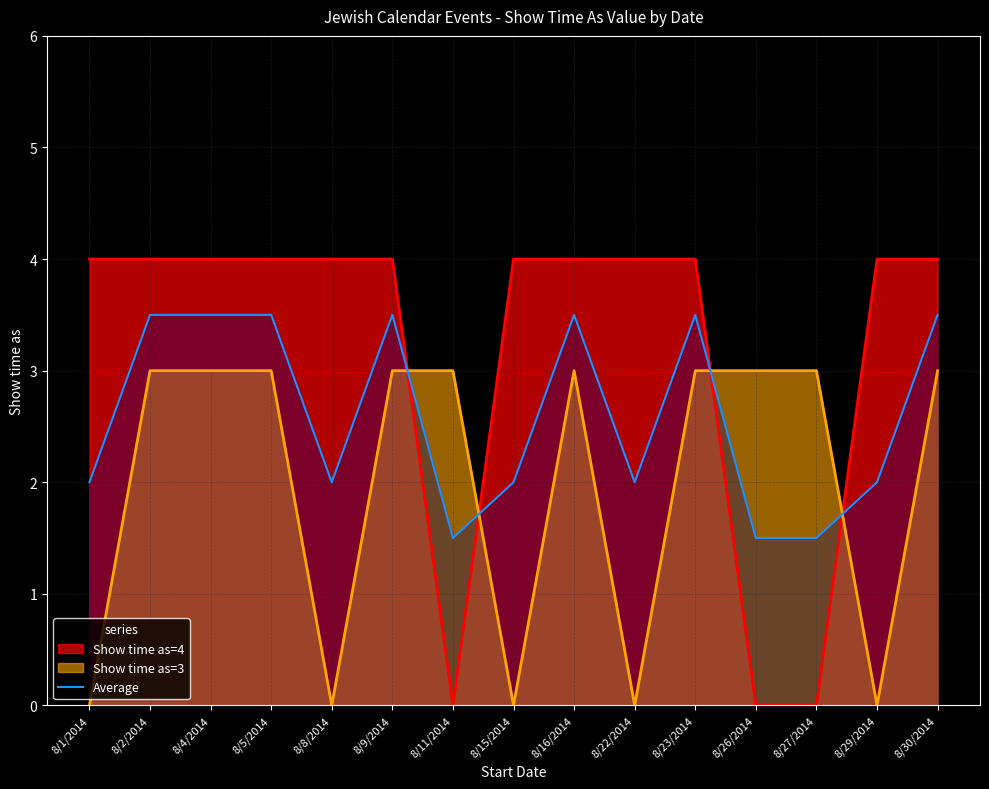

What position from the right is 8/5/2014?

12